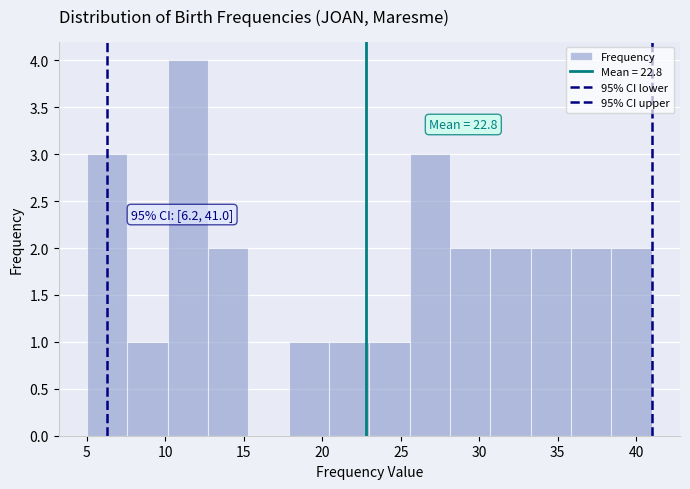

Over which range of the x-axis is the bar tallest?

10.0 to 12.5